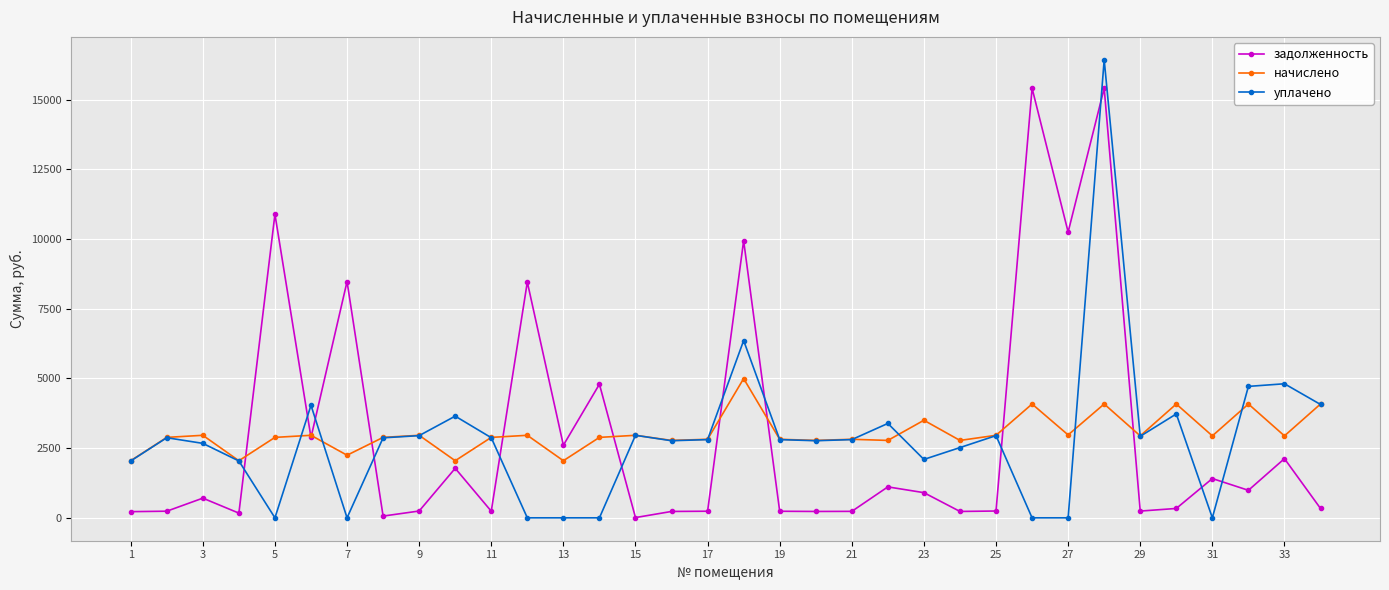

How many data points in задолженность are less than 705?

17